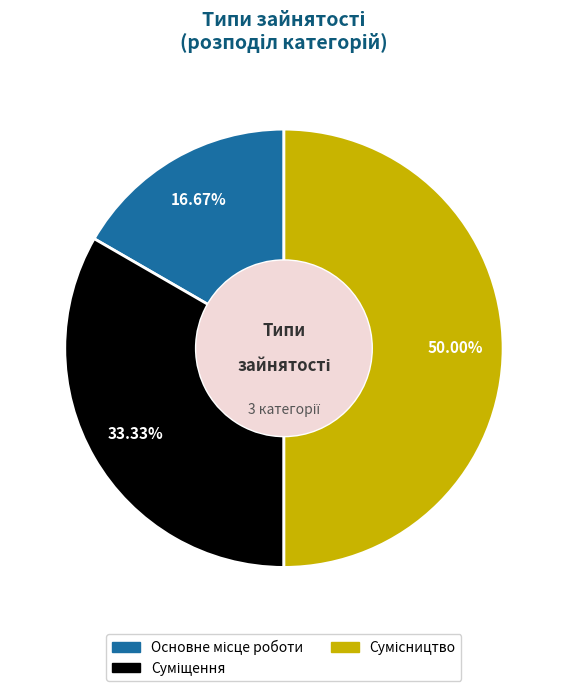

How many segments does this pie chart have?

3